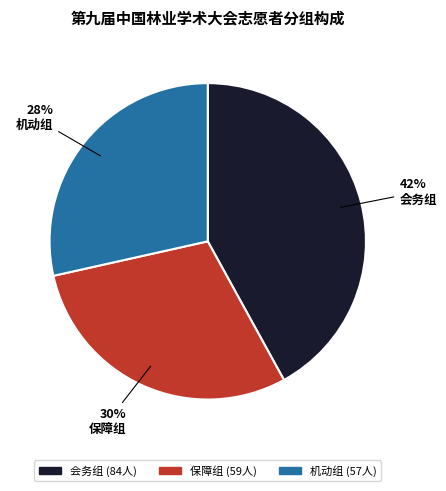

Approximately how many times larger is the value at 会务组 compared to 保障组?

1.4